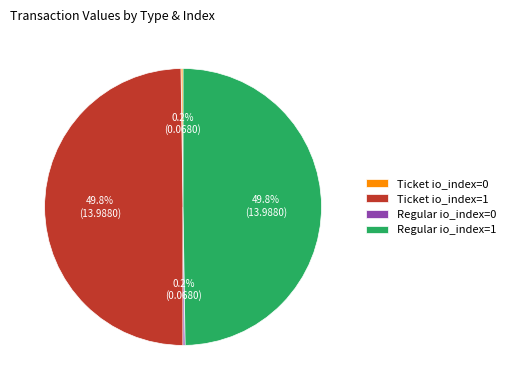

Is the sum of Regular io_index=1 and Ticket io_index=1 greater than half?

Yes